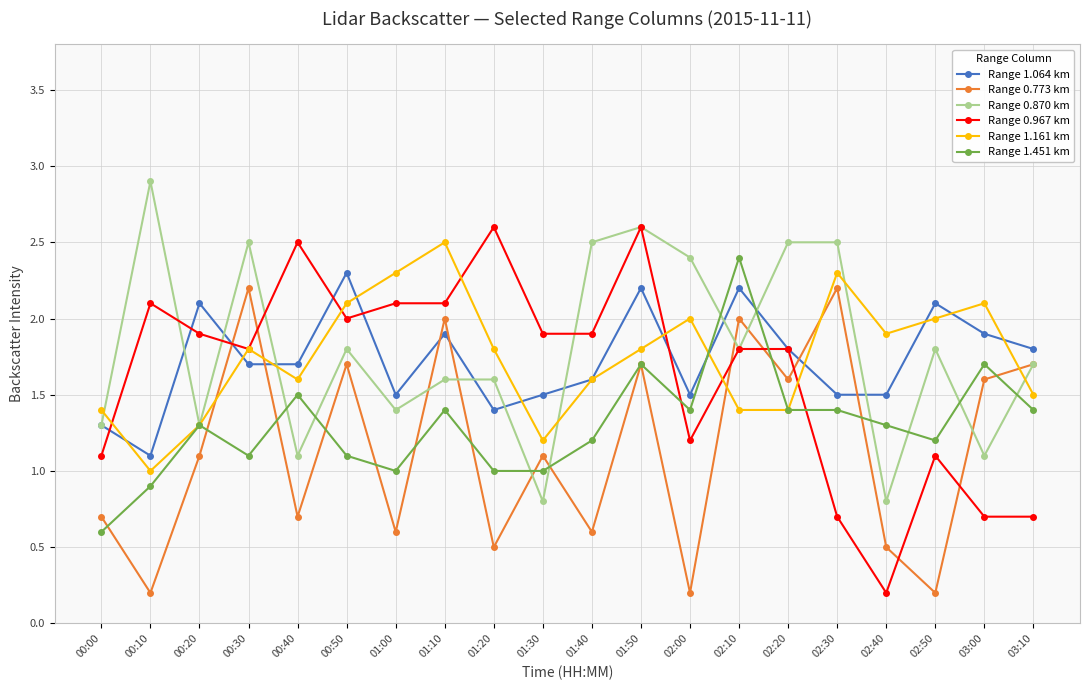

What is the label of the 9th point from the left?

01:20